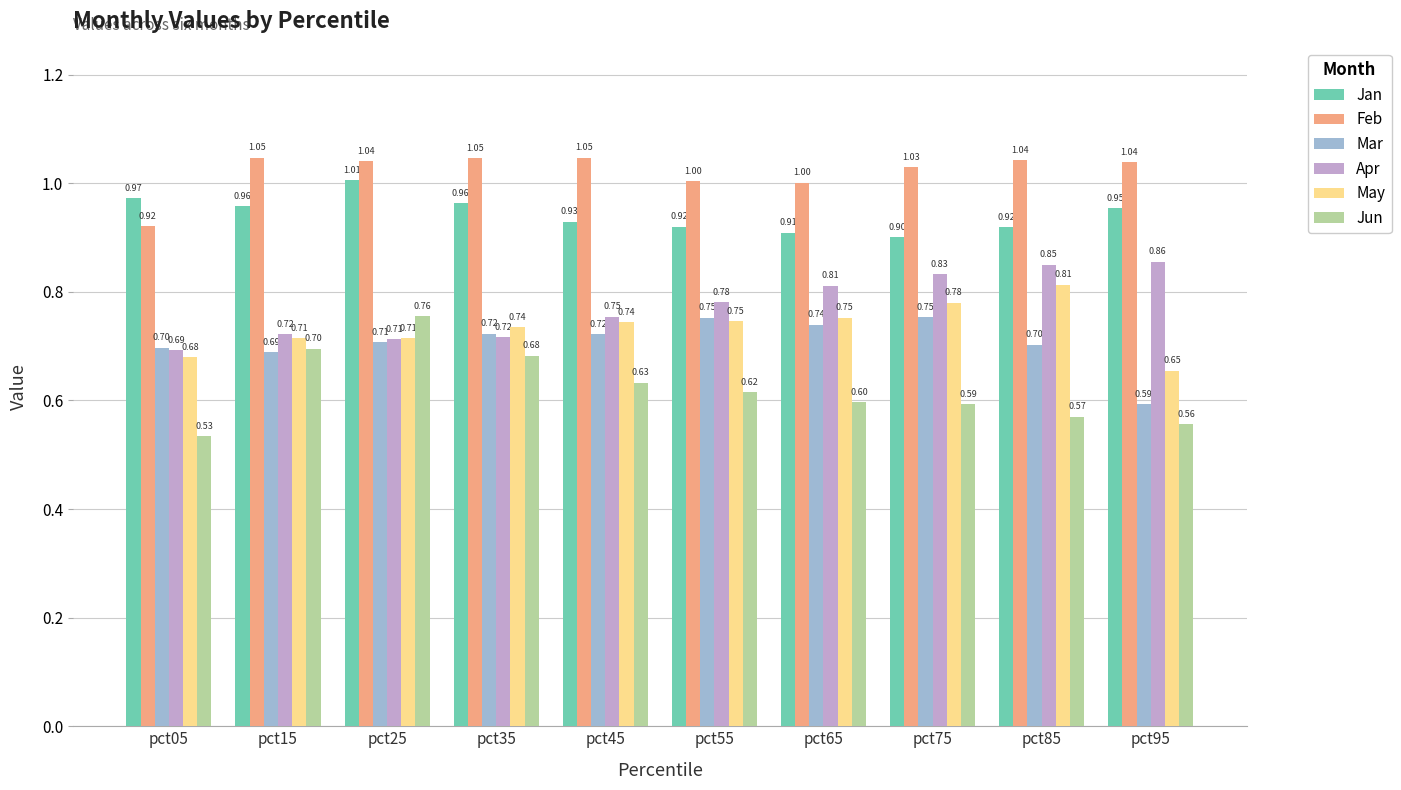

Between pct15 and pct65, which series saw the biggest shift?

Jun